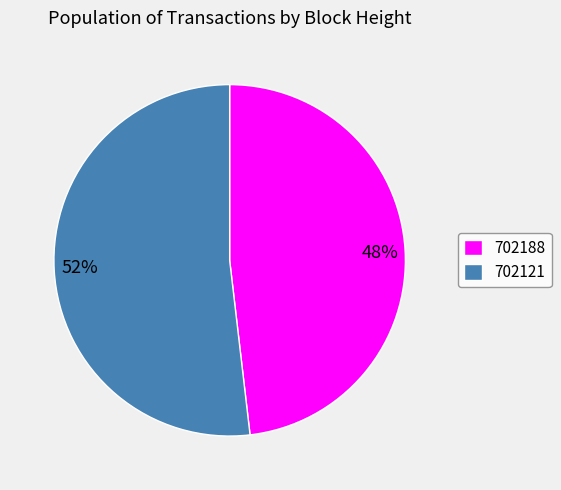

The 702121 slice represents 58% of the pie. True or false?

False